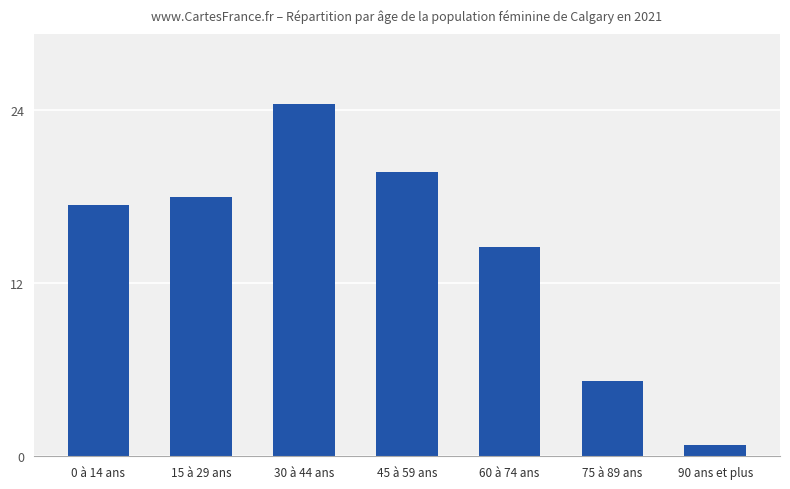

At which category does the chart reach its minimum across all series?

90 ans et plus